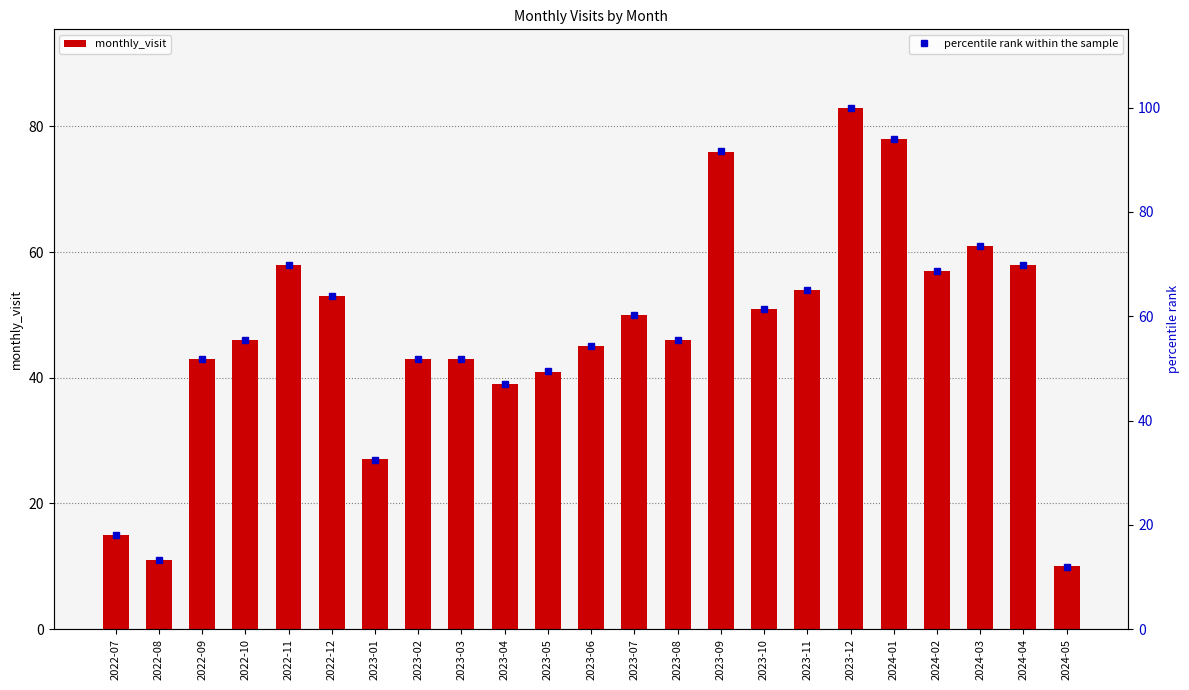

List the series in order of their peak value, highest first.

percentile rank within the sample, monthly_visit